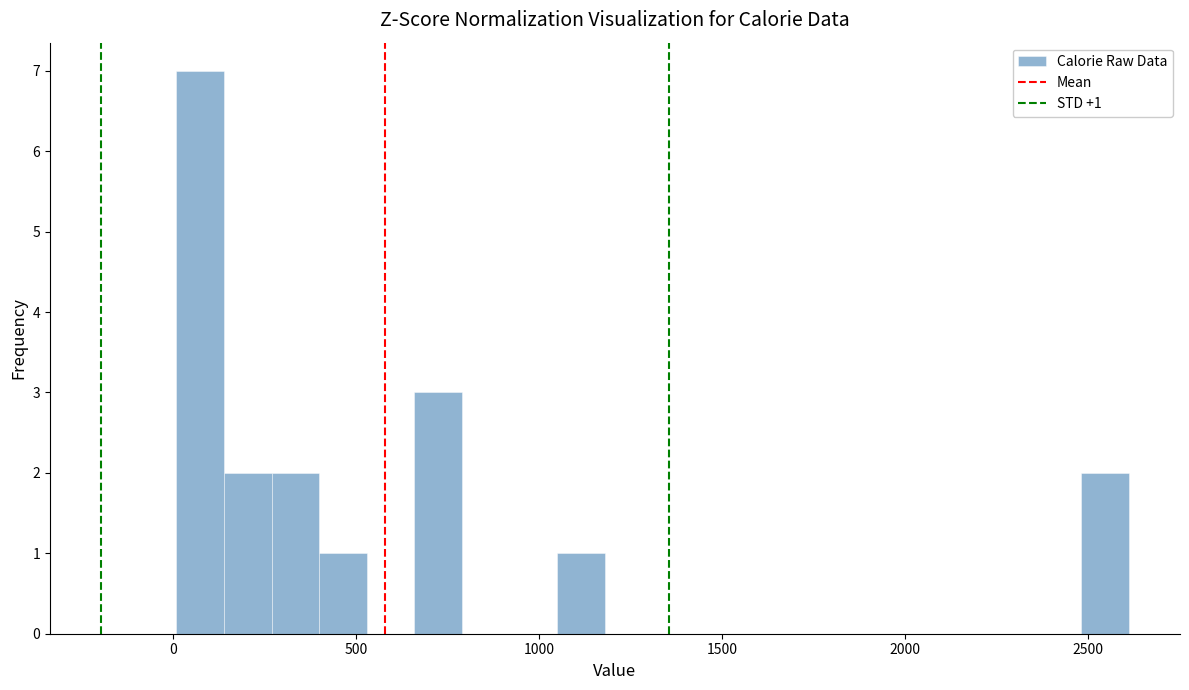

Read against the x-axis, roughly where is the centre of the tallest bar?

50